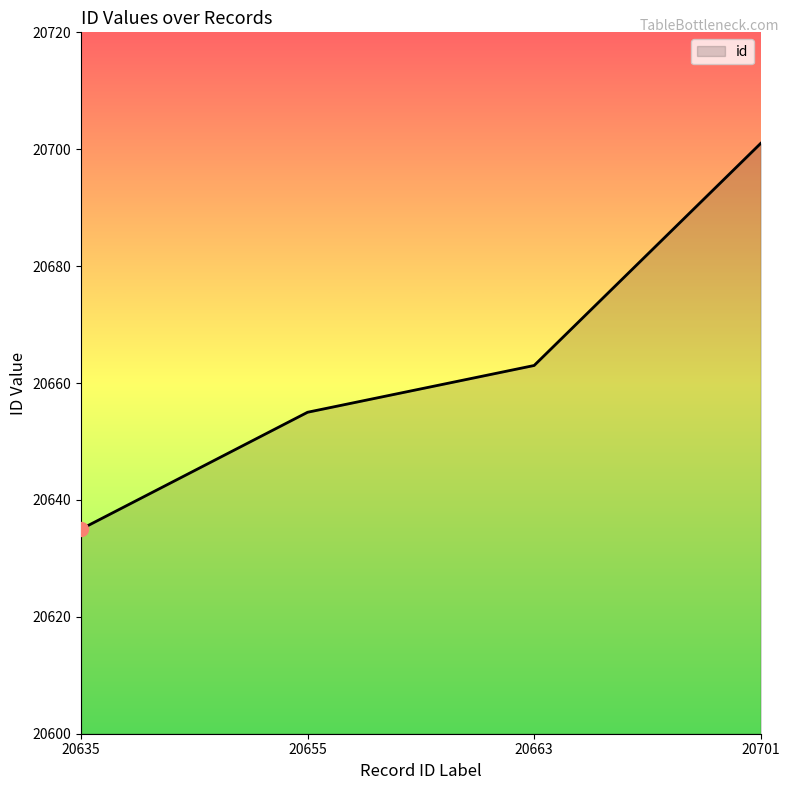

Approximately how many times larger is the value at 20663 compared to 20701?

1.0